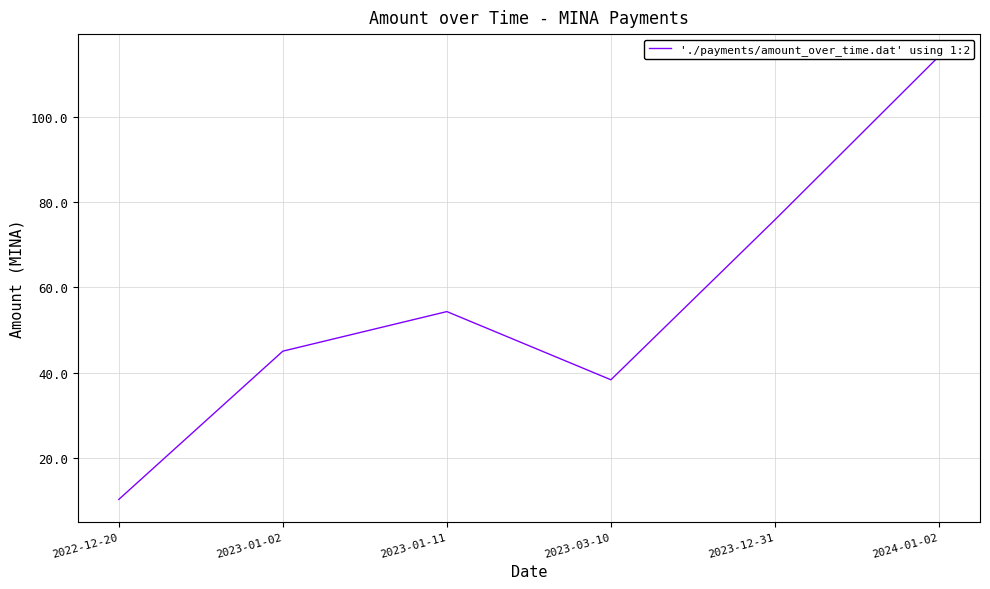

What is the ratio of the value at 2023-03-10 to the value at 2023-01-02?

0.9